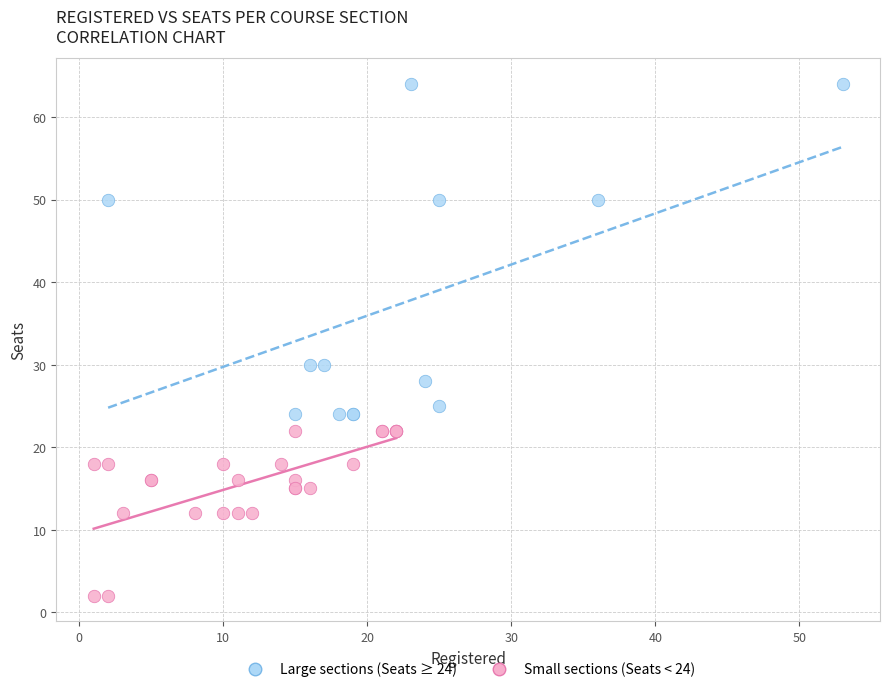

Which series reaches the minimum Y coordinate?

Small sections (Seats < 24)